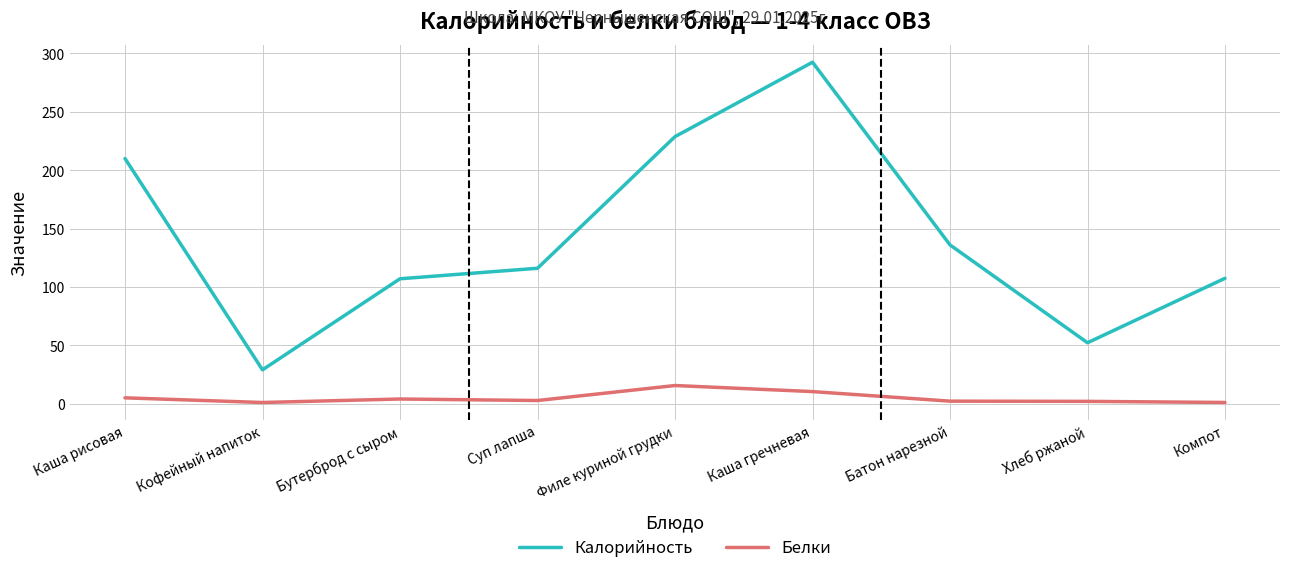

True or false: Белки and Калорийность cross at least once.

False